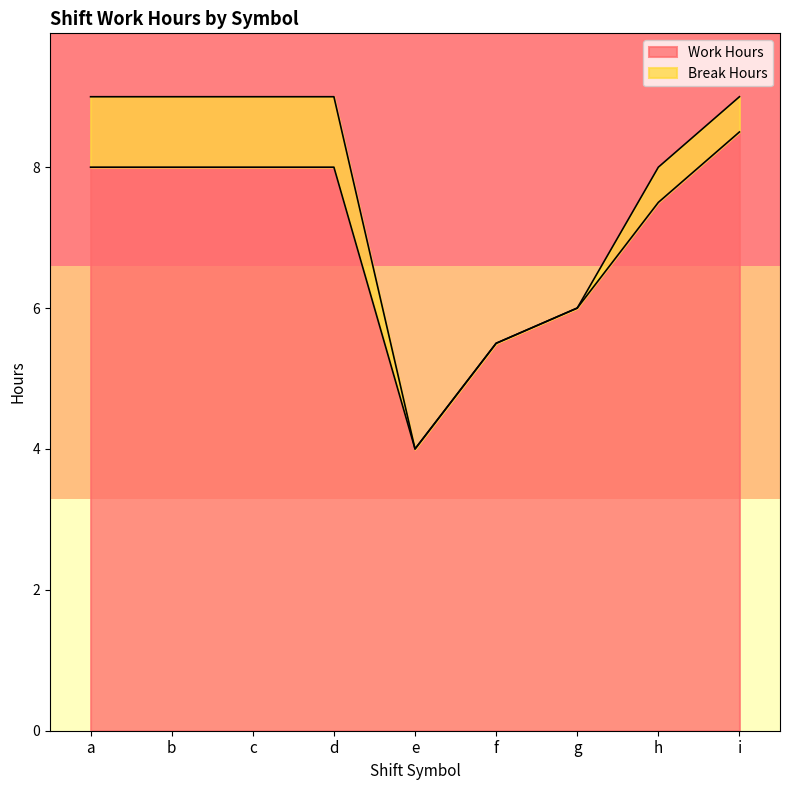

How many data points are less than 8?

4